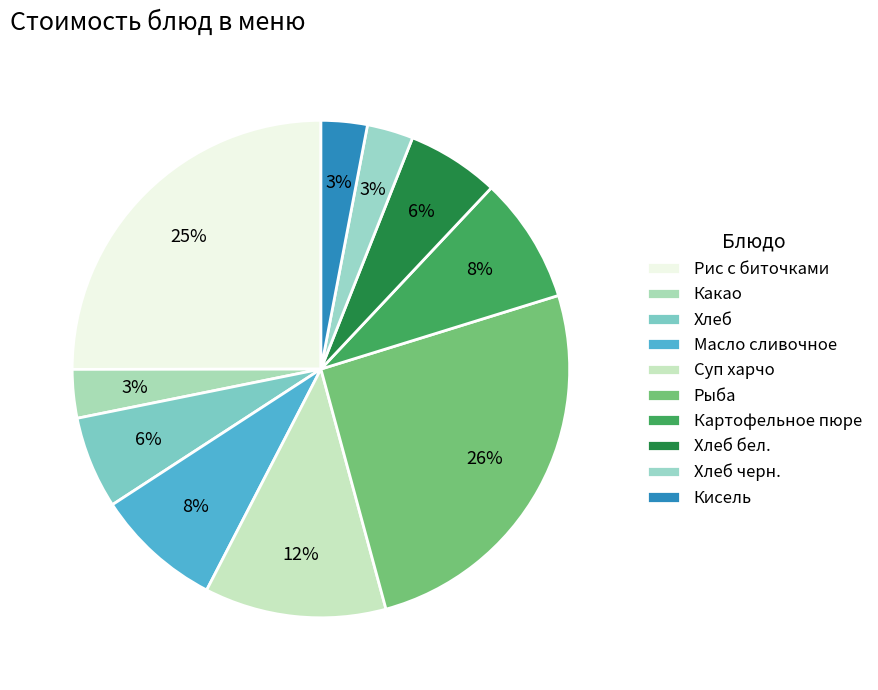

How many segments does this pie chart have?

10